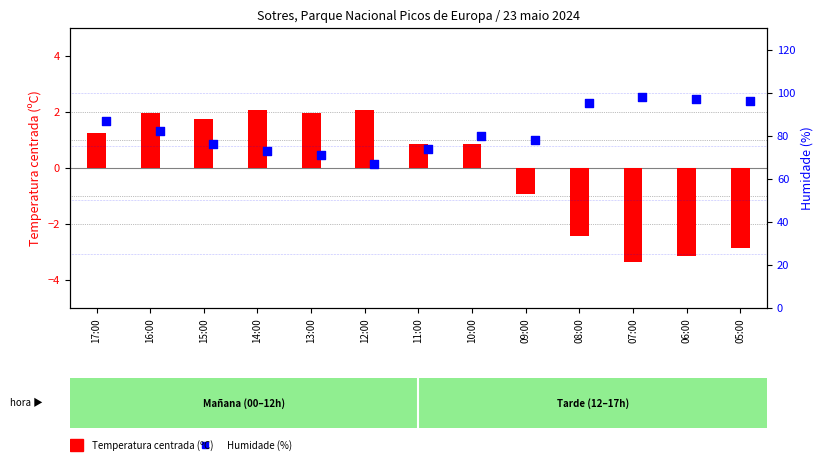

Is the value of Temperatura (ºC) at 09:00 greater than the value of Humidade (%) at 09:00?

No